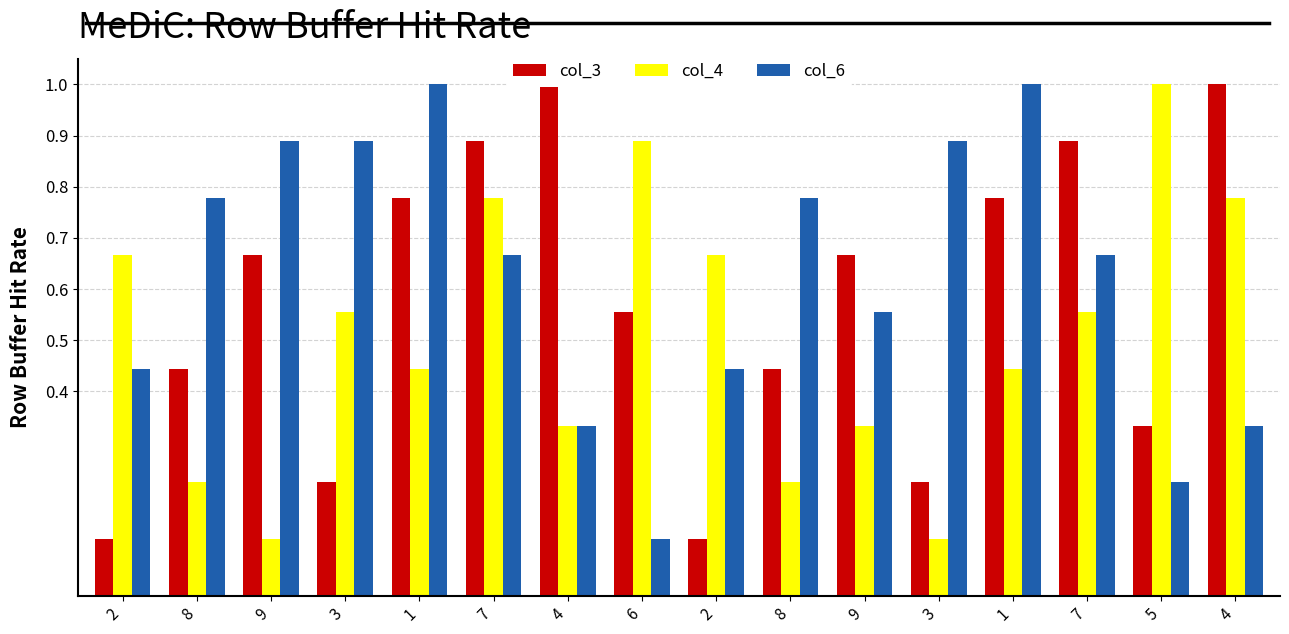

The col_6 series shows 0.3 at 5. True or false?

False